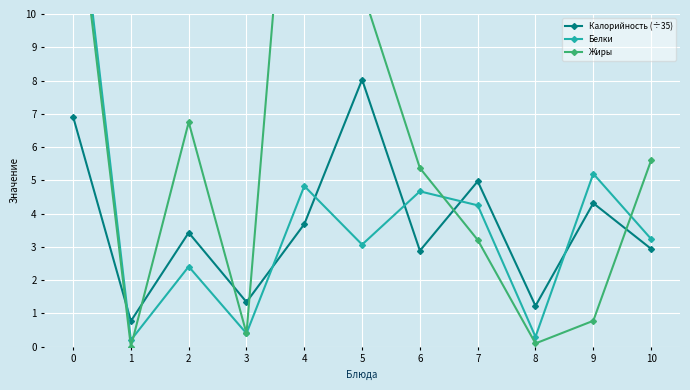

How many times do Жиры and Калорийность (÷35) cross each other?

6